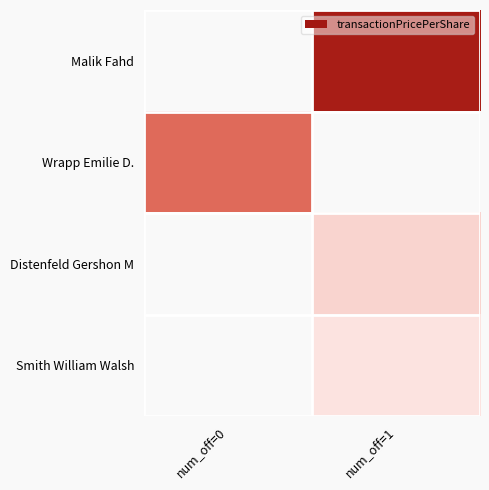

Is it true that Malik Fahd equals 15.9 at num_off=1?

False